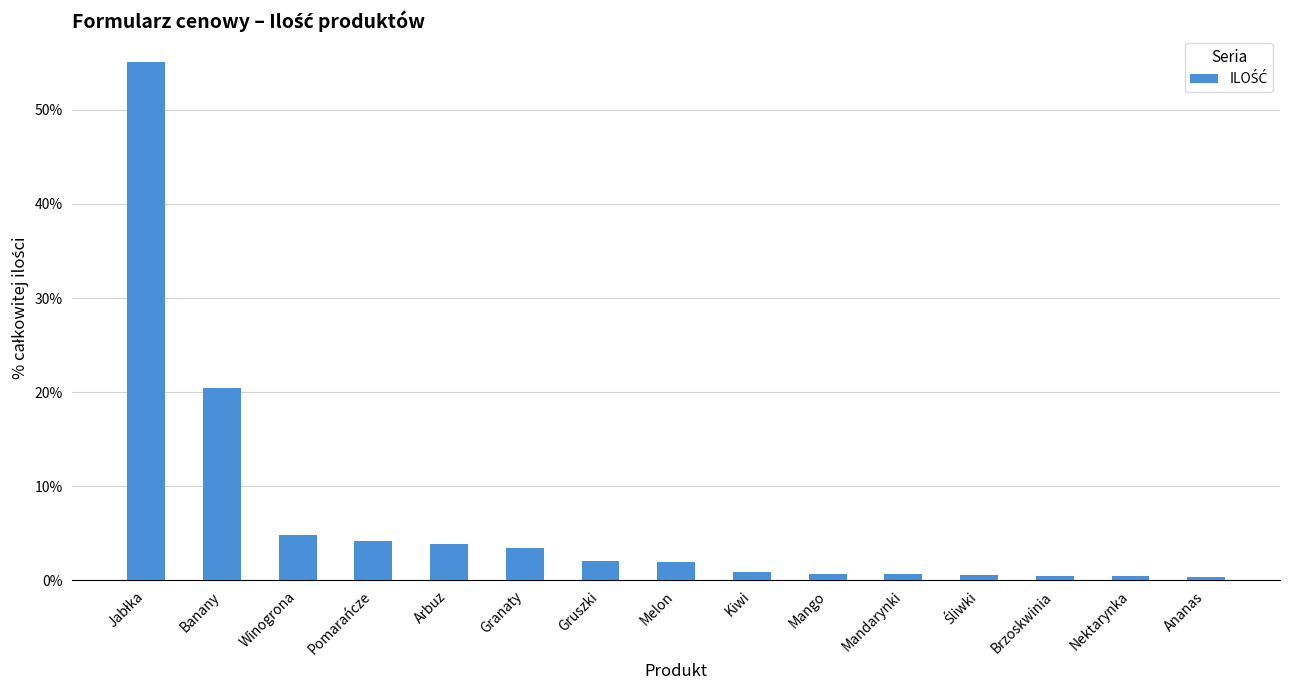

What is the label of the 1st bar from the right?

Ananas